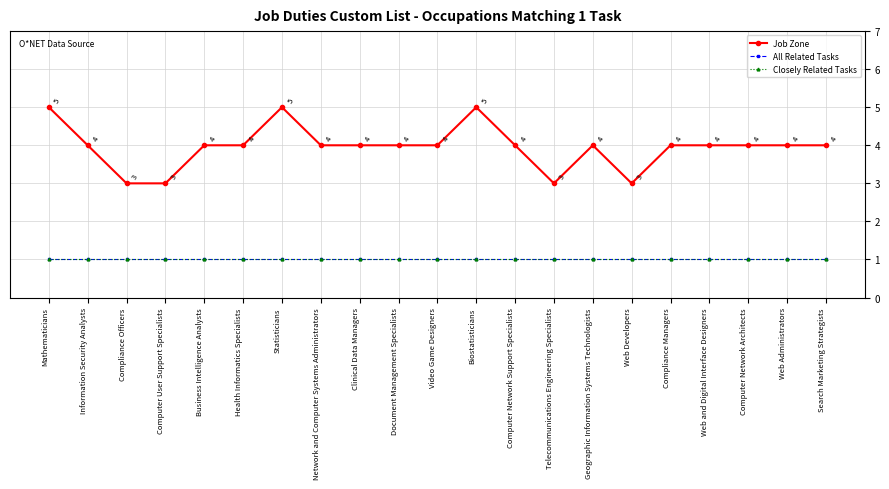

Does the chart have visible grid lines?

Yes